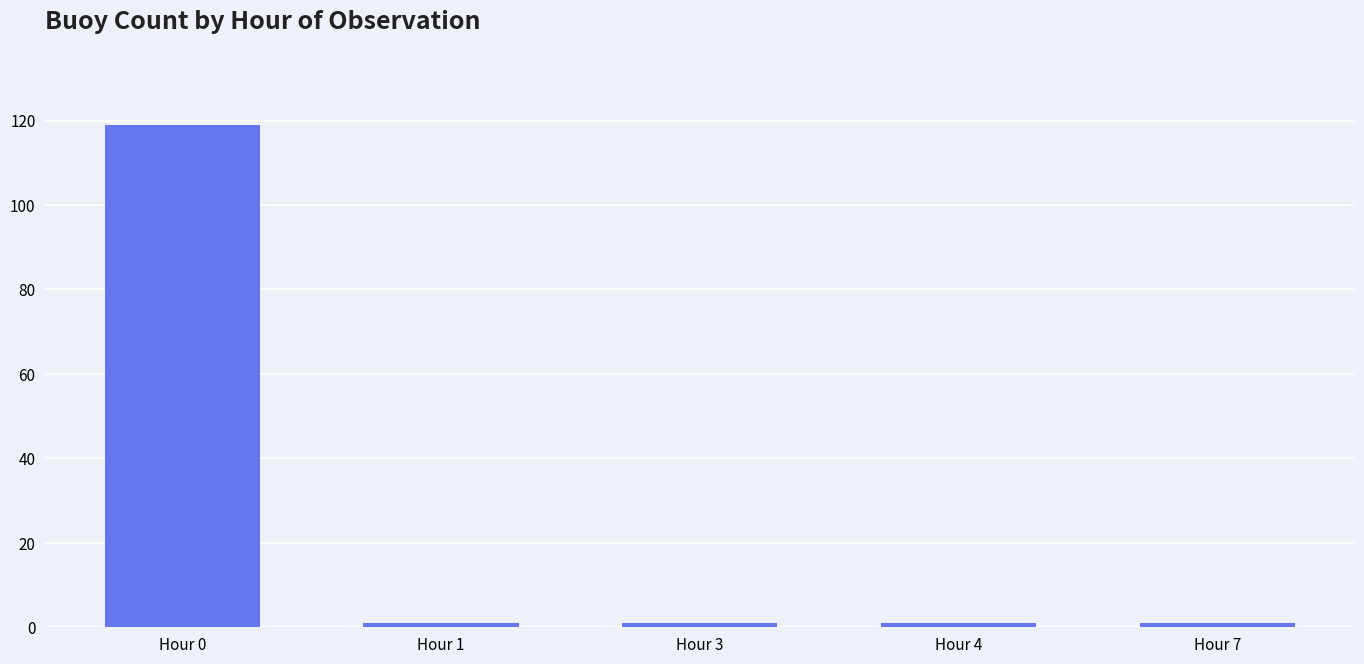

What value does the data have at Hour 7?

1